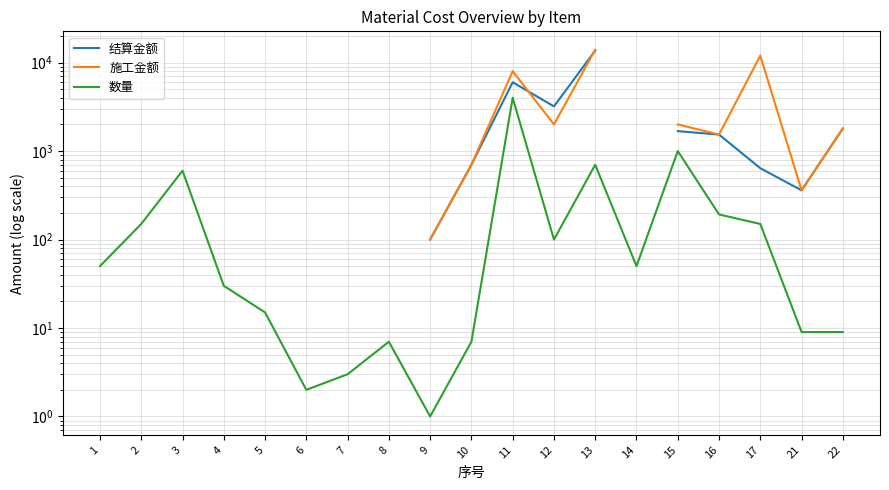

List the labels in order of 数量 value, largest first.

11, 15, 13, 3, 16, 2, 17, 12, 1, 14, 4, 5, 21, 22, 8, 10, 7, 6, 9